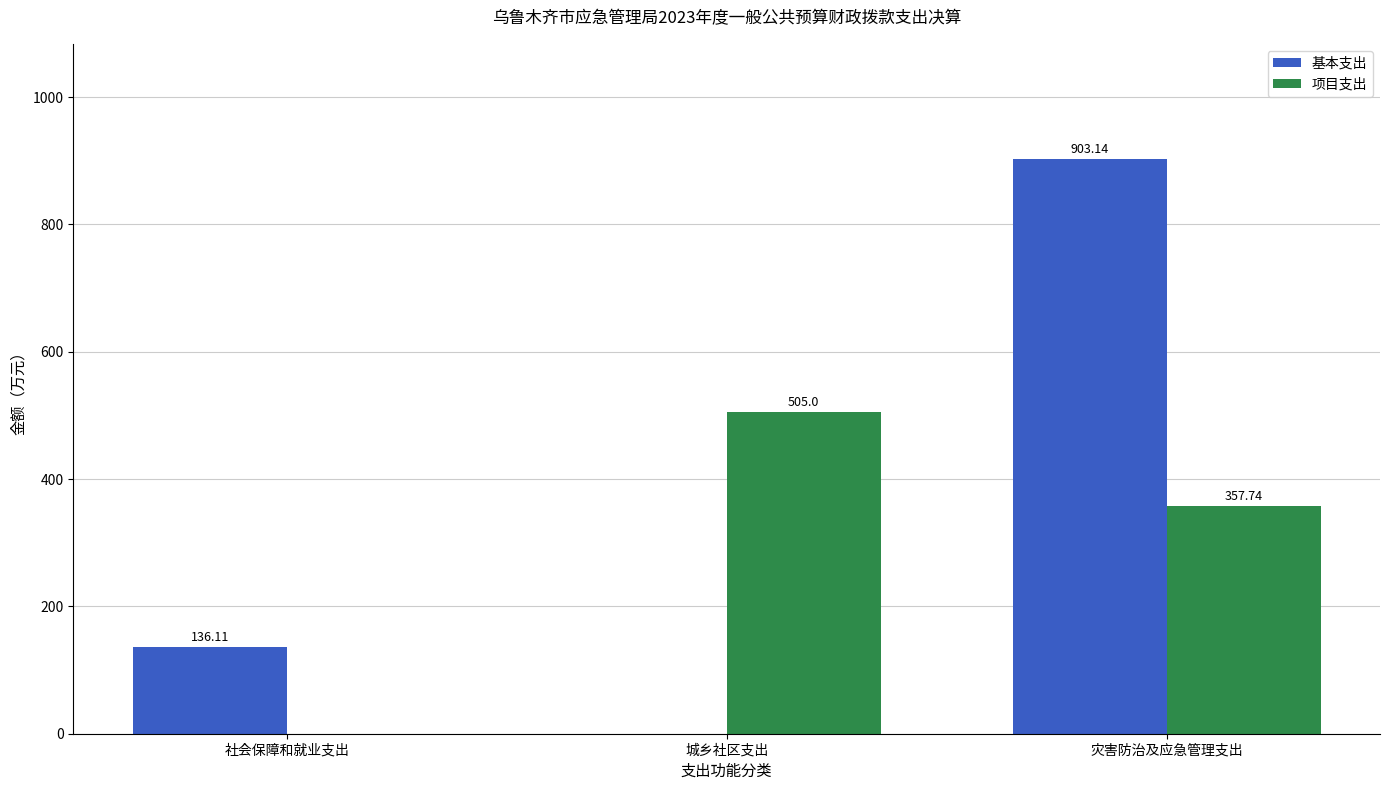

Count the number of categories in the chart.

3